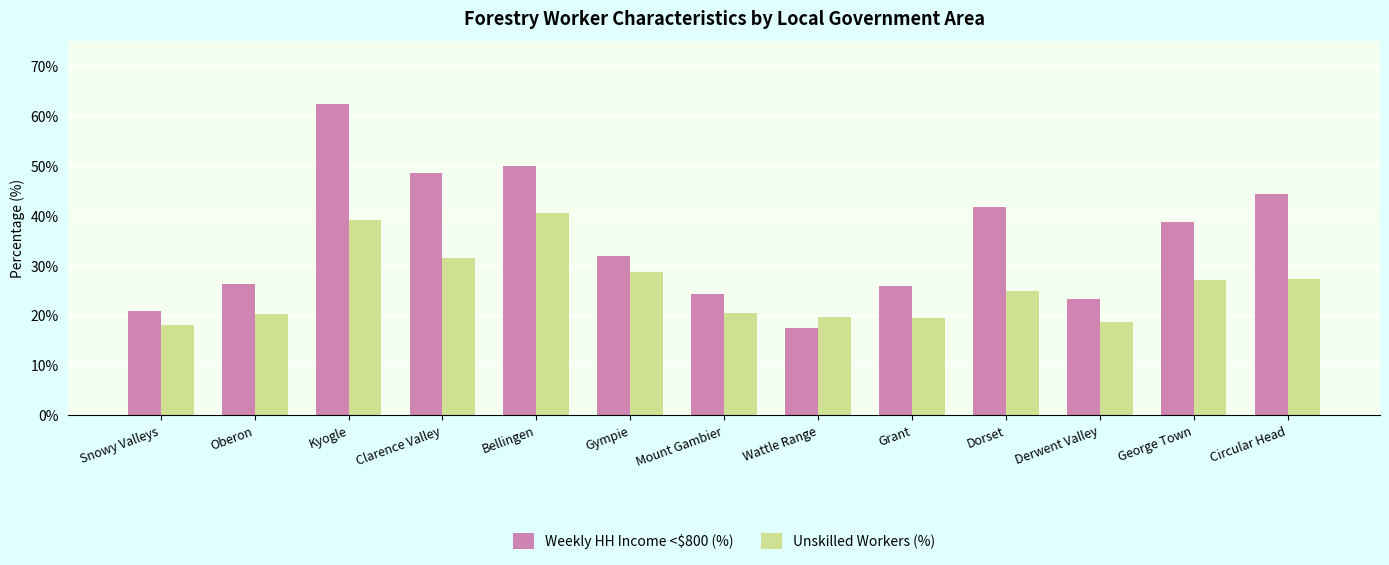

Rank the series by their maximum value, from highest to lowest.

Weekly HH Income <$800 (%), Unskilled Workers (%)